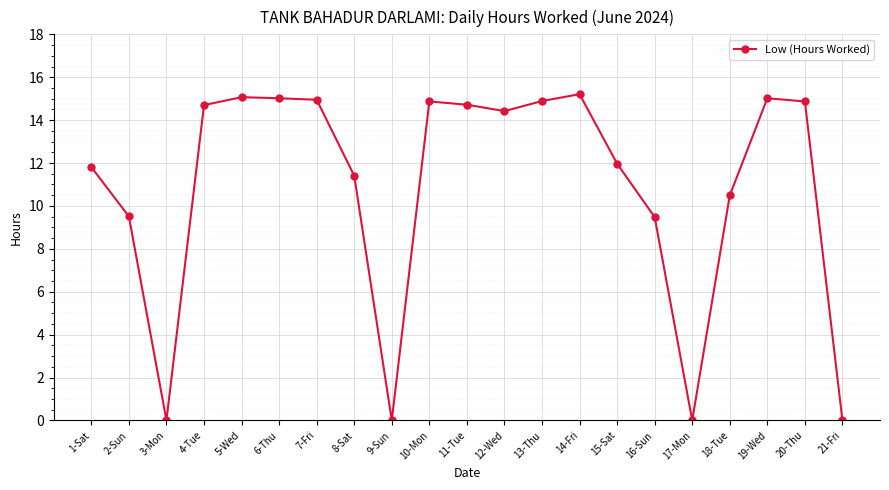

Where is the first local minimum?

3-Mon